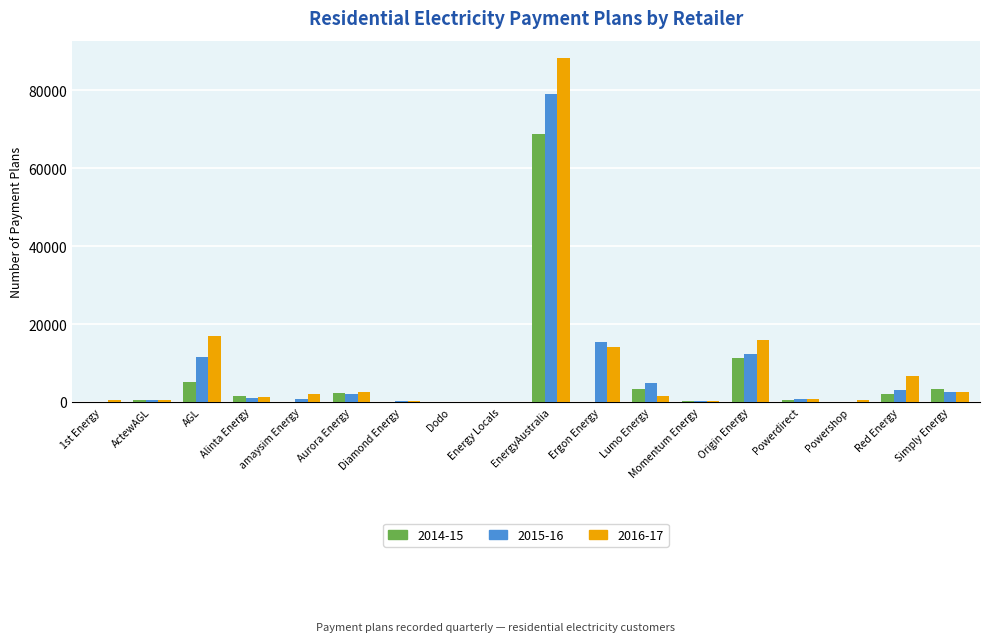

What is the maximum value shown in the chart?

88364